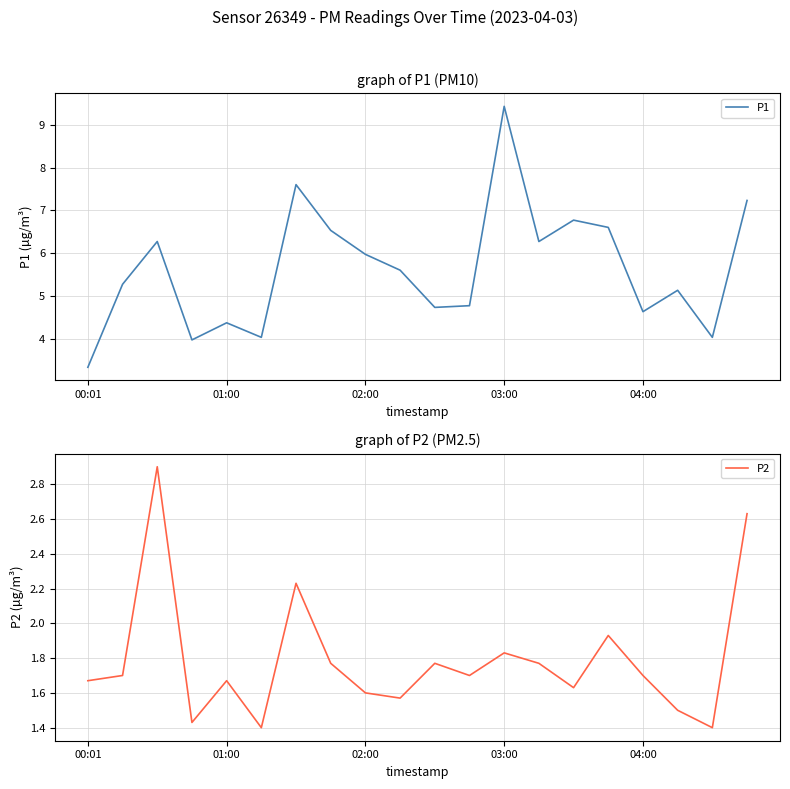

How many values in the P1 series are below 5?

8